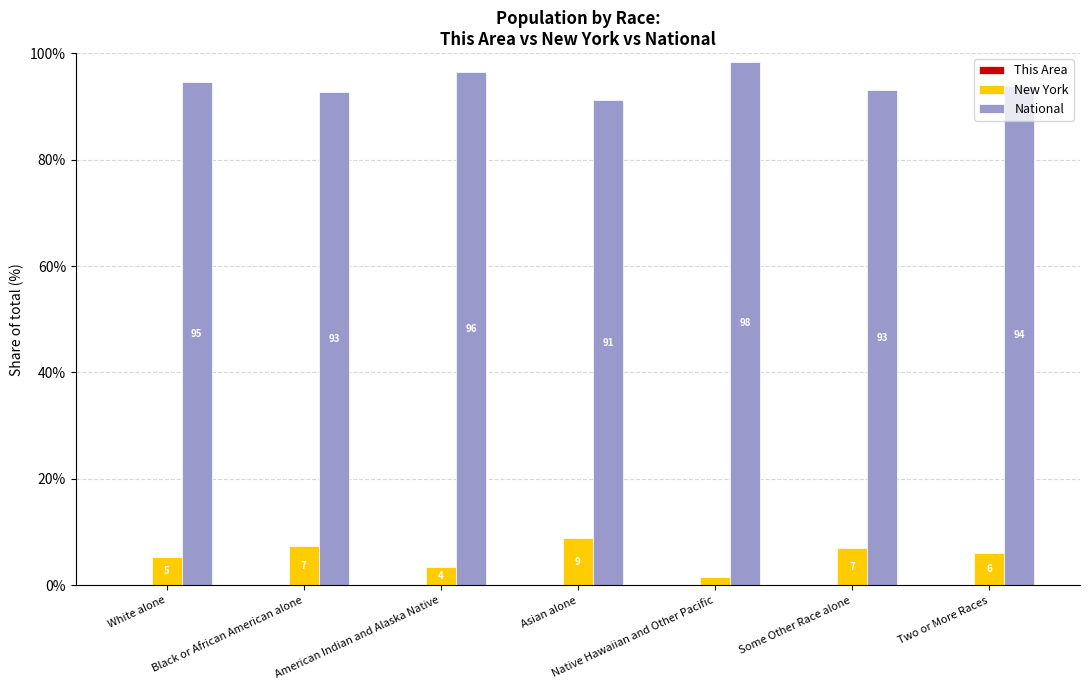

The value of National at Black or African American alone is 92.7. True or false?

True